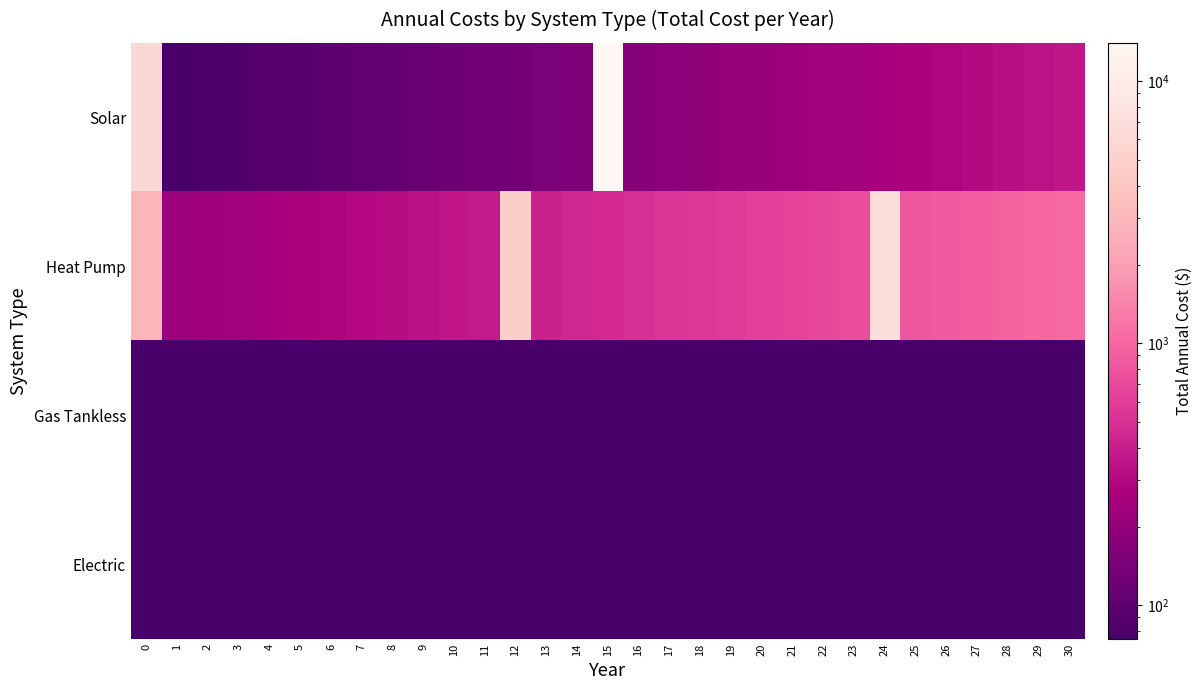

Reading left to right, list all the values displayed in this chart.

Solar: 0=5950.0	1=74.4	2=78.6	3=83.0	4=87.7	5=92.6	6=97.8	7=103.3	8=109.2	9=115.3	10=121.8	11=128.6	12=135.8	13=143.5	14=151.5	15=14023.4	16=169.0	17=178.5	18=188.6	19=199.2	20=210.3	21=222.2	22=234.7	23=247.8	24=261.8	25=276.5	26=292.0	27=308.4	28=325.7	29=344.0	30=363.4
Heat Pump: 0=2900.0	1=217.7	2=229.9	3=242.8	4=256.5	5=270.9	6=286.1	7=302.2	8=319.1	9=337.1	10=356.0	11=376.0	12=4686.2	13=419.5	14=443.1	15=467.9	16=494.2	17=522.0	18=551.3	19=582.3	20=615.0	21=649.6	22=686.1	23=724.6	24=7108.7	25=808.4	26=853.8	27=901.8	28=952.4	29=1006.0	30=1062.5
Gas Tankless: 0=0.1	1=0.1	2=0.1	3=0.1	4=0.1	5=0.1	6=0.1	7=0.1	8=0.1	9=0.1	10=0.1	11=0.1	12=0.1	13=0.1	14=0.1	15=0.1	16=0.1	17=0.1	18=0.1	19=0.1	20=0.1	21=0.1	22=0.1	23=0.1	24=0.1	25=0.1	26=0.1	27=0.1	28=0.1	29=0.1	30=0.1
Electric: 0=0.1	1=0.1	2=0.1	3=0.1	4=0.1	5=0.1	6=0.1	7=0.1	8=0.1	9=0.1	10=0.1	11=0.1	12=0.1	13=0.1	14=0.1	15=0.1	16=0.1	17=0.1	18=0.1	19=0.1	20=0.1	21=0.1	22=0.1	23=0.1	24=0.1	25=0.1	26=0.1	27=0.1	28=0.1	29=0.1	30=0.1